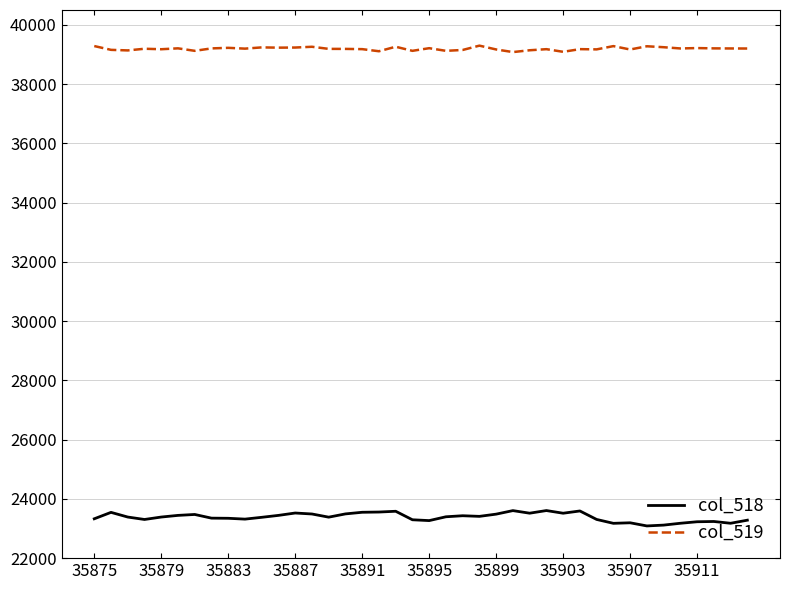

What is the highest value of the col_518 series?

23606